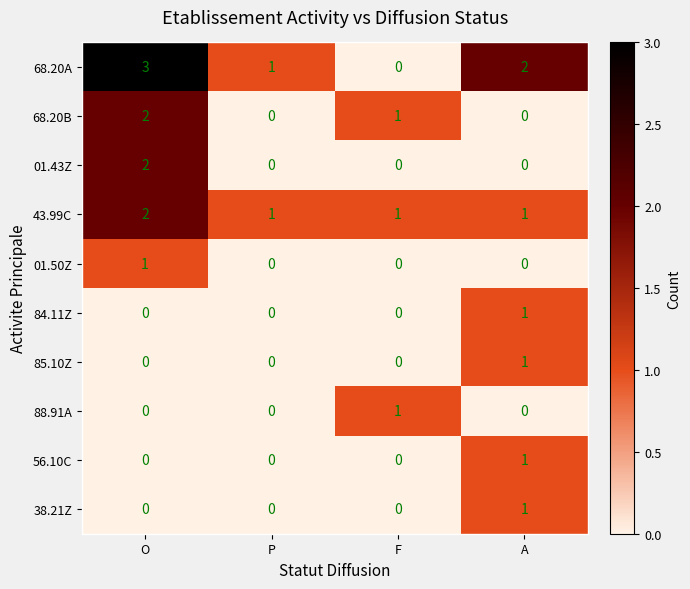

Is it true that 68.20A equals 1 at P?

True